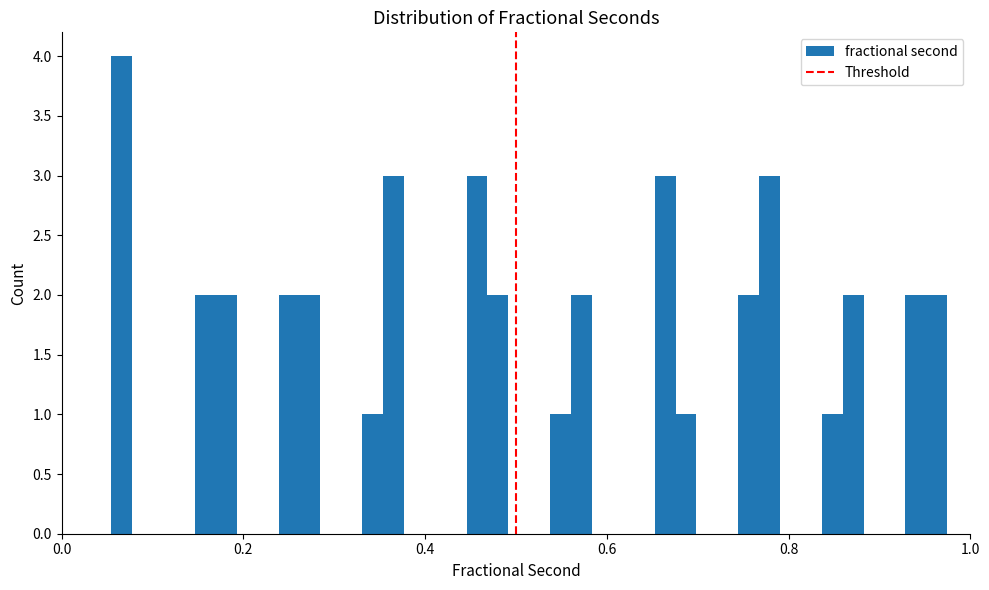

Read against the x-axis, roughly where is the centre of the tallest bar?

0.06